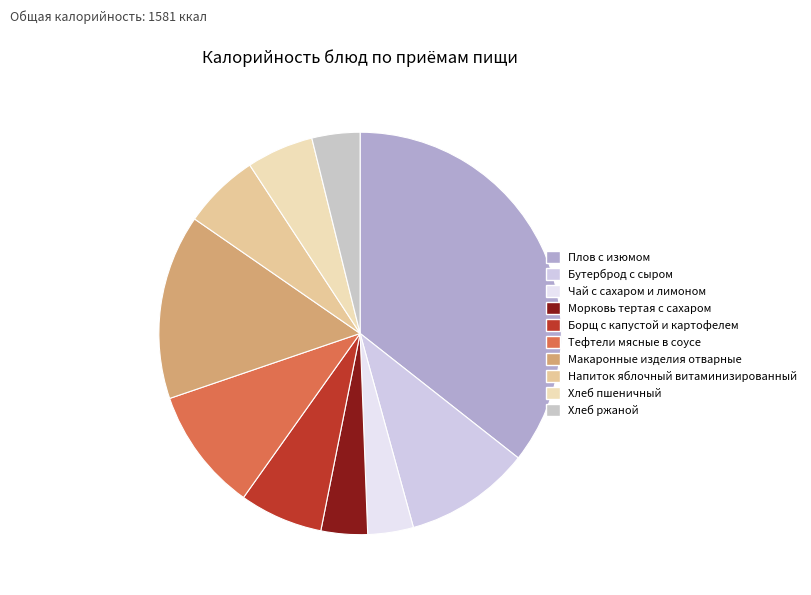

Which slice is the largest?

Плов с изюмом